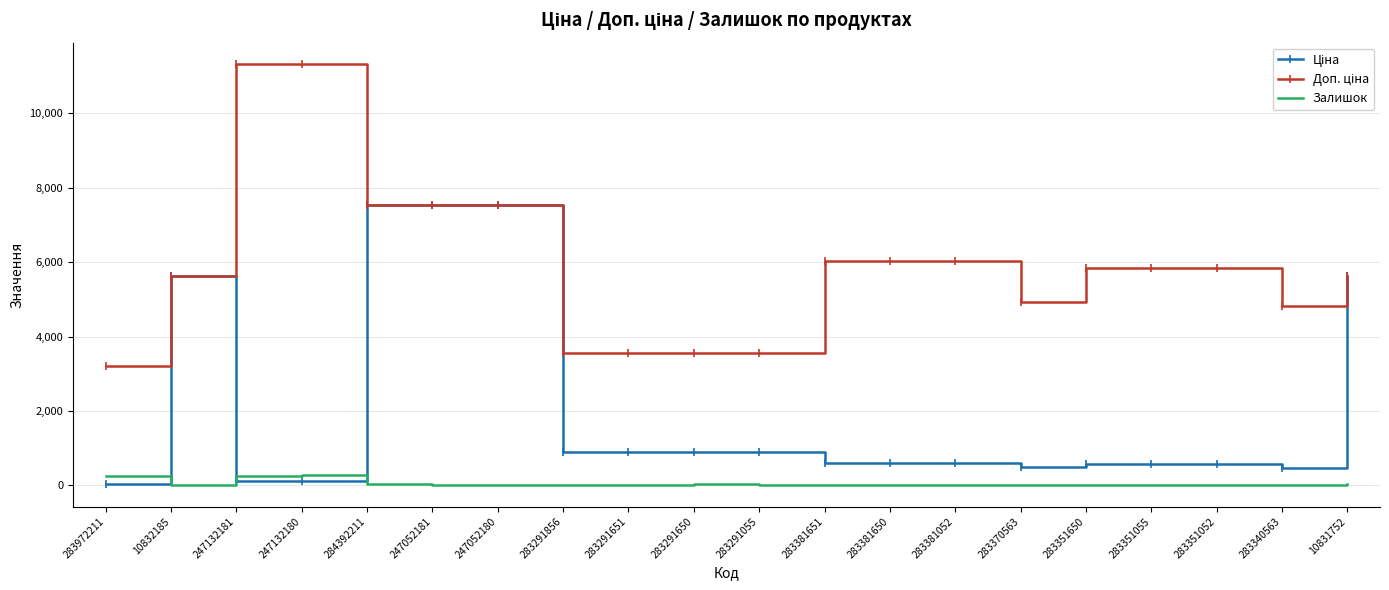

What is the highest value of the Залишок series?

290.0